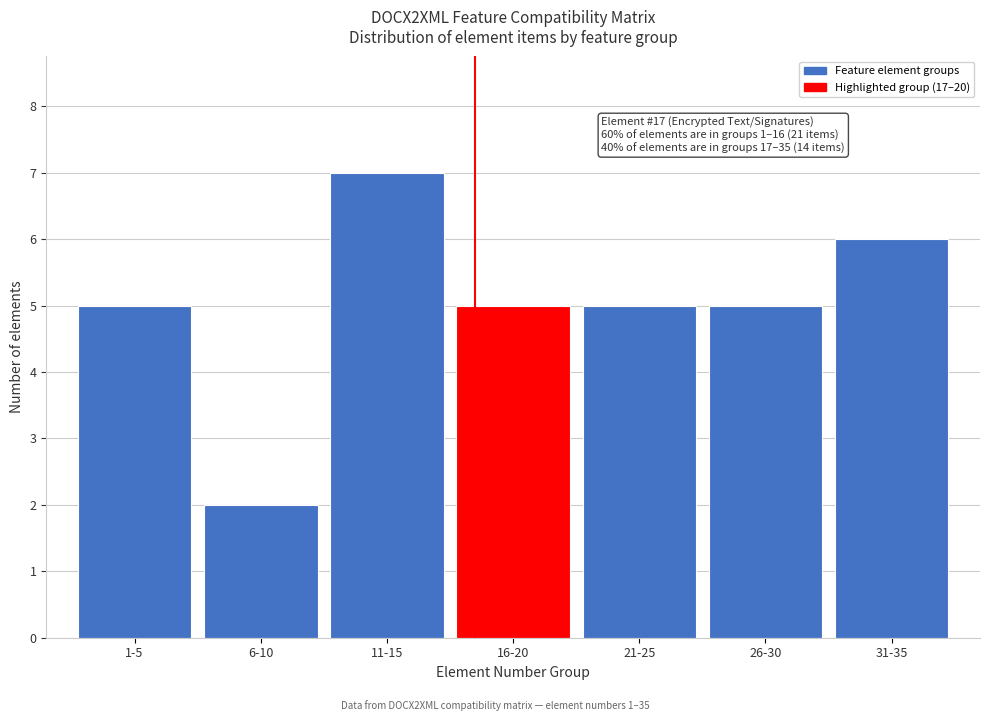

Reading right to left, what are all the values shown in this chart?

31-35=6	26-30=5	21-25=5	16-20=5	11-15=7	6-10=2	1-5=5